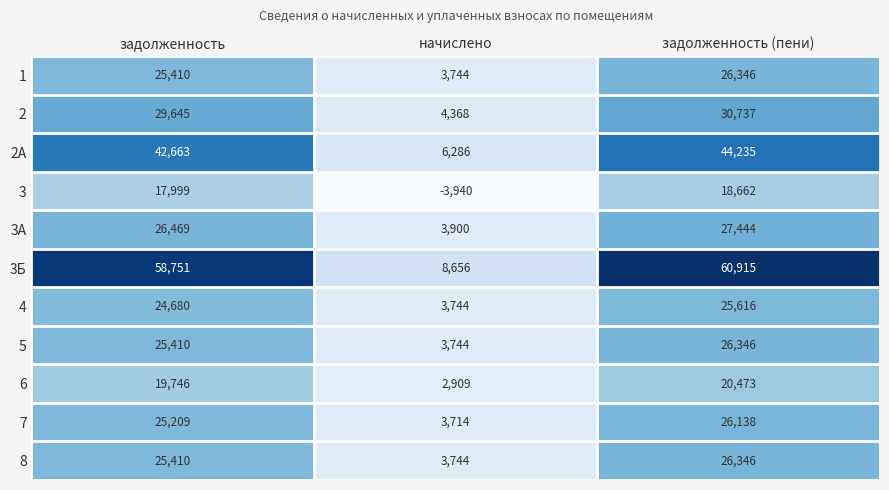

Which series has the largest total across all categories?

3Б